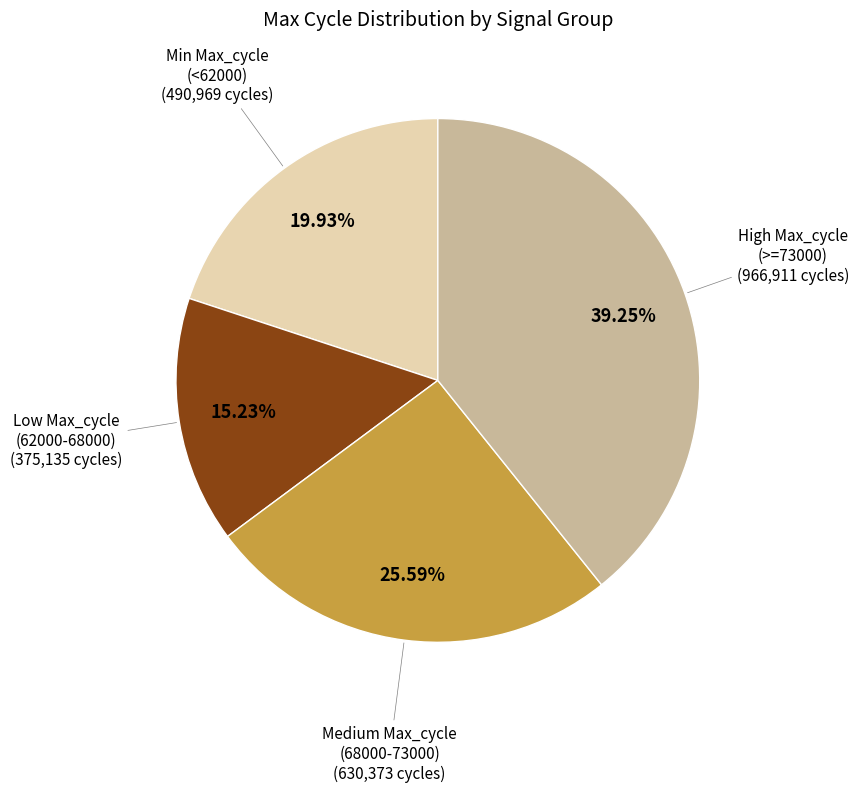

Combined, do Low Max_cycle (62000-68000) and Min Max_cycle (<62000) account for over 50%?

No